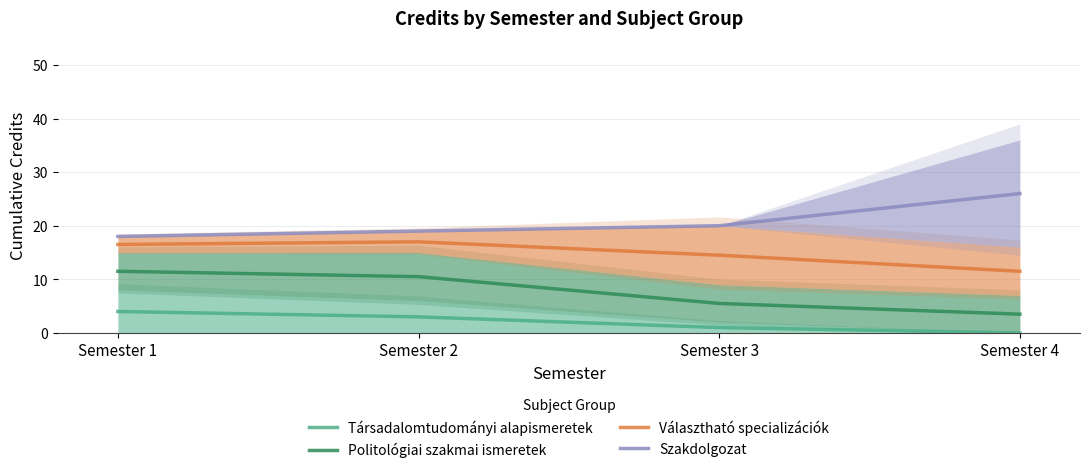

True or false: Választható specializációk and Politológiai szakmai ismeretek intersect in this chart.

False